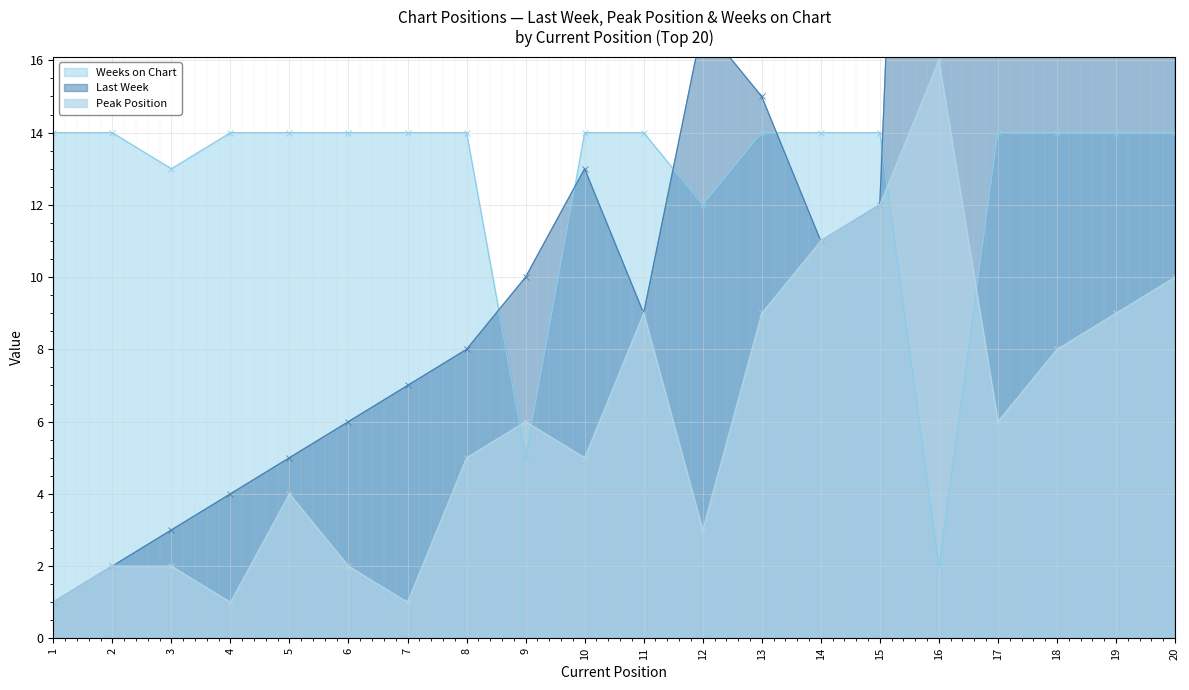

Reading left to right, extract all data points from this chart.

Last Week: 1	2	3	4	5	6	7	8	10	13	9	17	15	11	12	52	19	23	22	20
Peak Position: 1	2	2	1	4	2	1	5	6	5	9	3	9	11	12	16	6	8	9	10
Weeks on Chart: 14	14	13	14	14	14	14	14	5	14	14	12	14	14	14	2	14	14	14	14